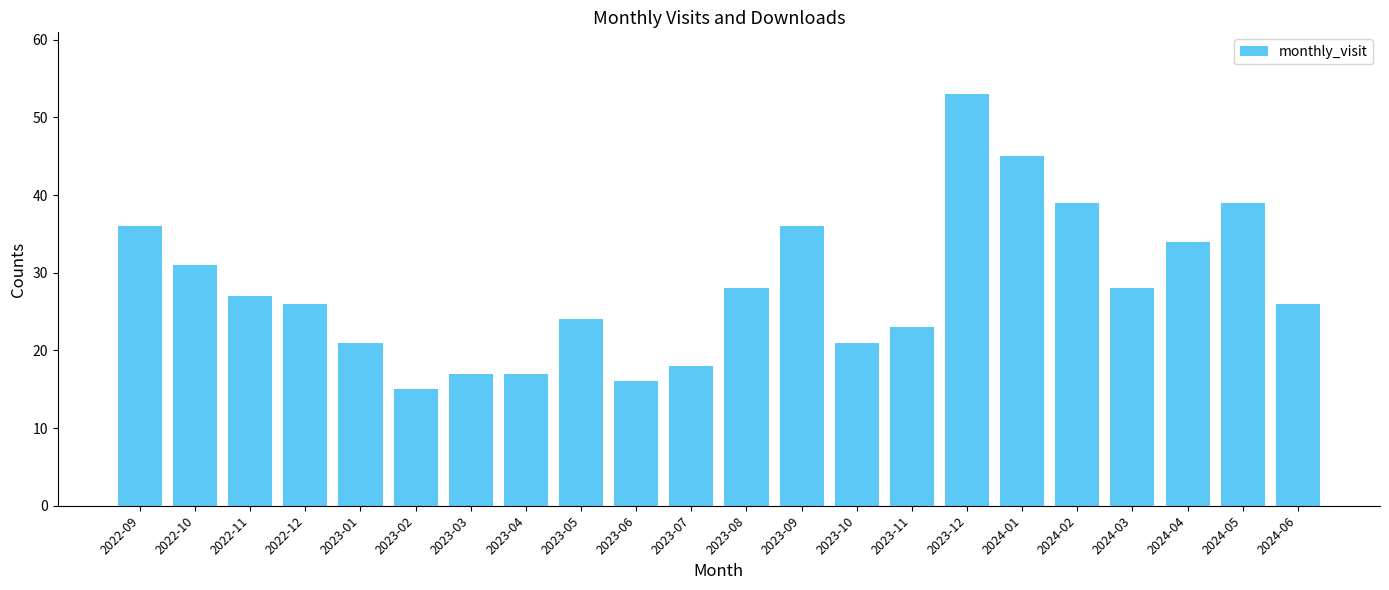

How many bars are there in total?

22